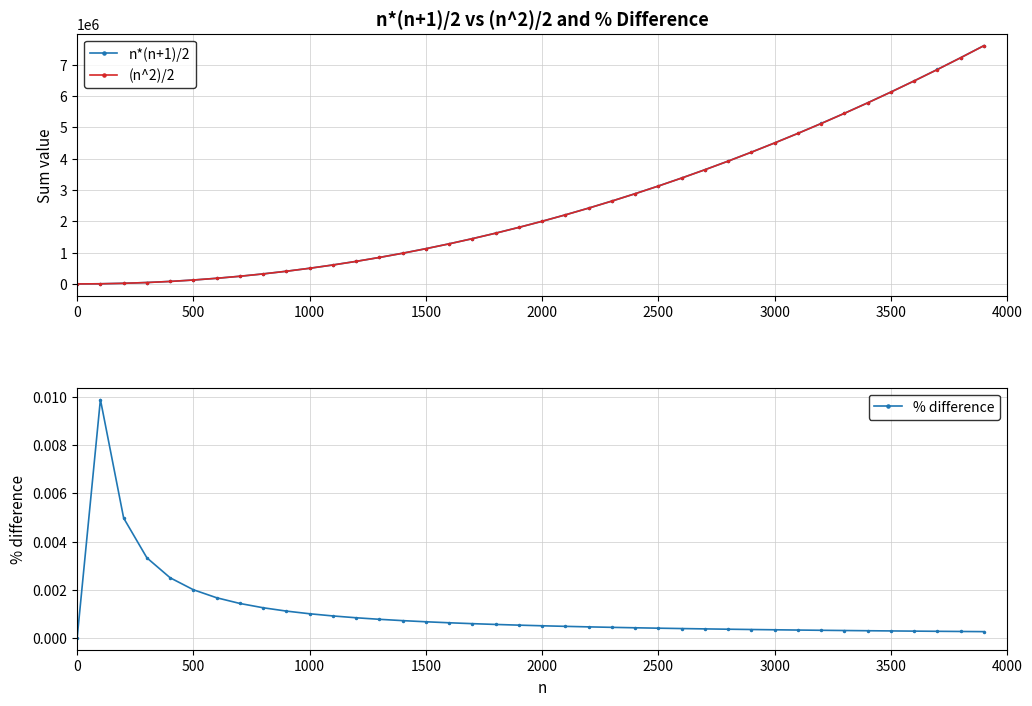

Which series has the largest range (max minus min)?

n*(n+1)/2